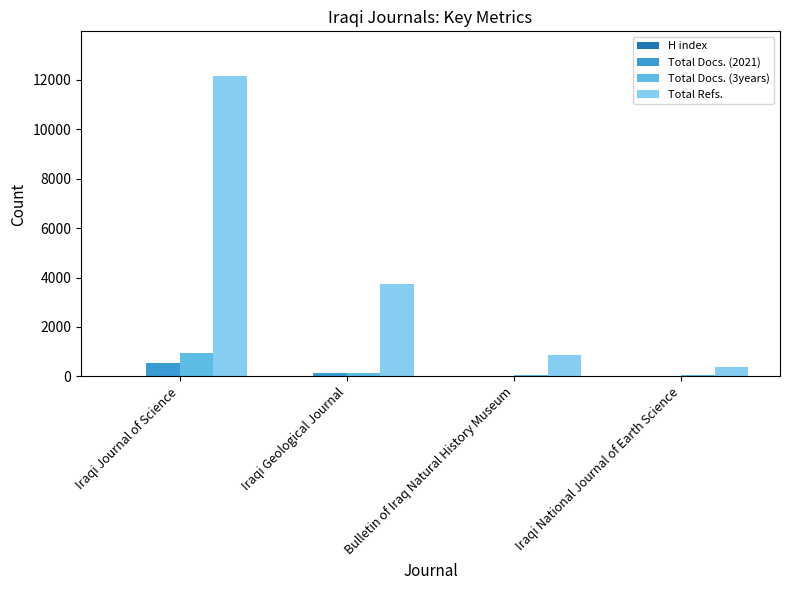

What is the total value across all series at Iraqi National Journal of Earth Science?

429